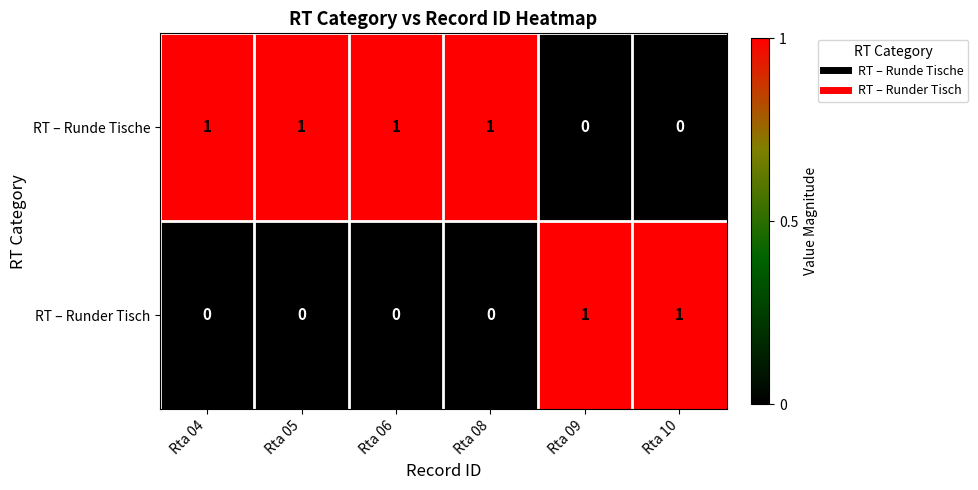

What is the total value across all series at Rta 09?

1